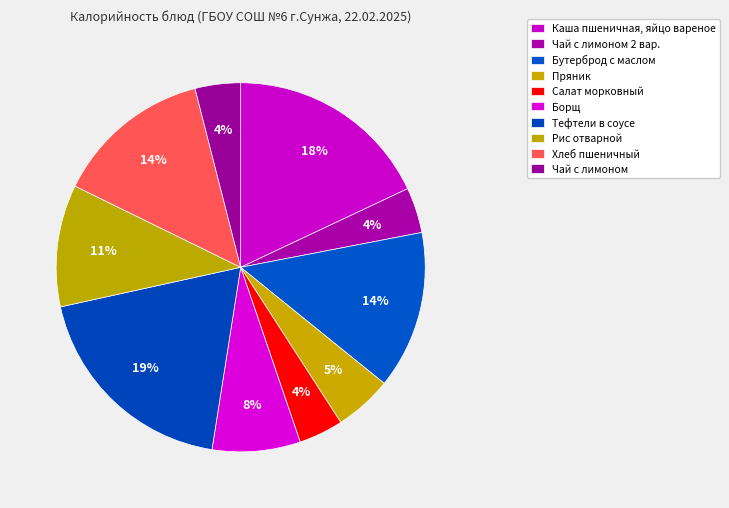

To the nearest percent, what is the difference between the Пряник and Рис отварной slice percentages?

6%